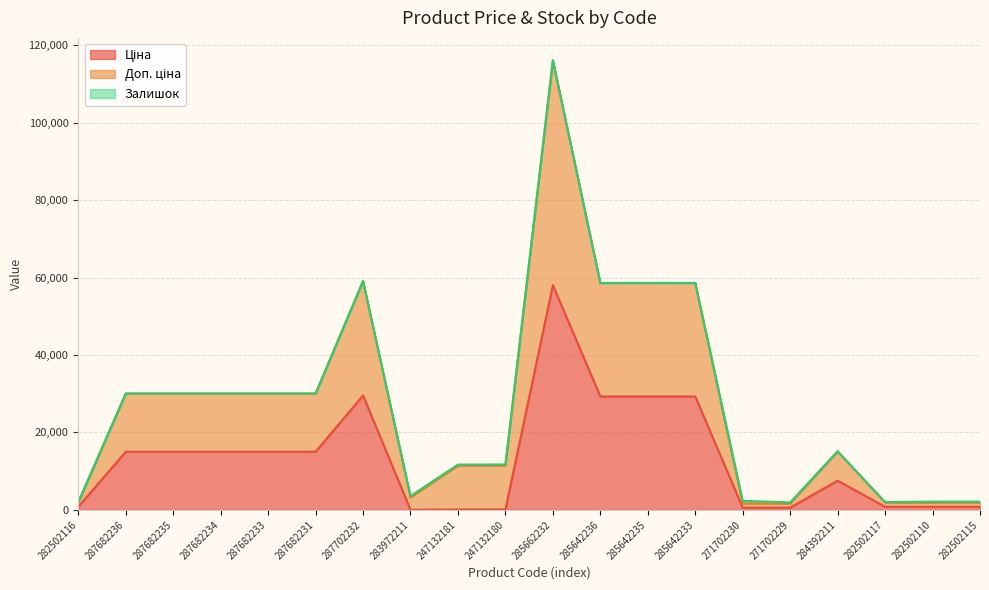

How many values in the Ціна series exceed 15019?

10